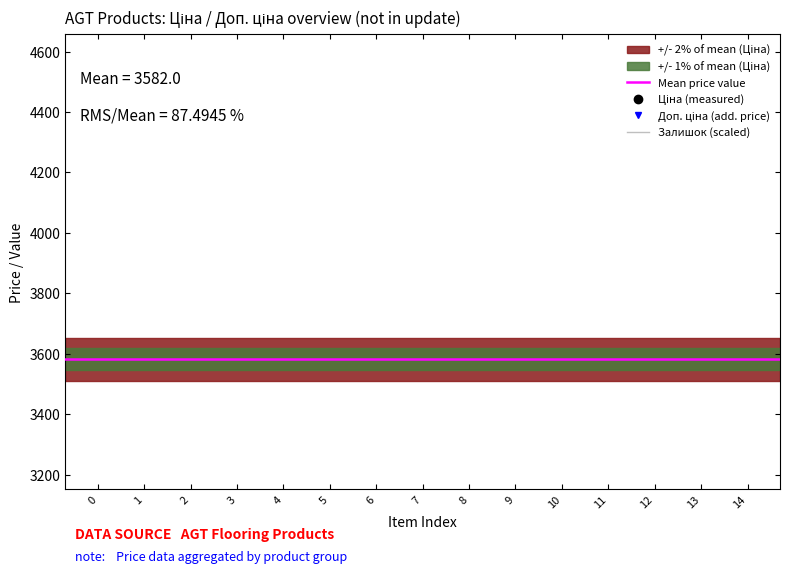

Reading left to right, list all the values displayed in this chart.

Ціна: 589.9	589.9	539.0	539.0	539.0	539.0	539.0	1375.4	6925.7	6925.7	6925.7	6925.7	6925.7	6925.7	6925.7
Доп. ціна: 1081.7	1081.7	1235.4	1235.4	1235.4	1235.4	1235.4	1375.0	6925.7	6925.7	6925.7	6925.7	6925.7	6925.7	6925.7
Залишок: 544.9	202.1	1239.4	1322.3	1791.0	1551.9	462.0	11.8	23.7	37.8	24.4	54.0	46.6	41.5	109.6